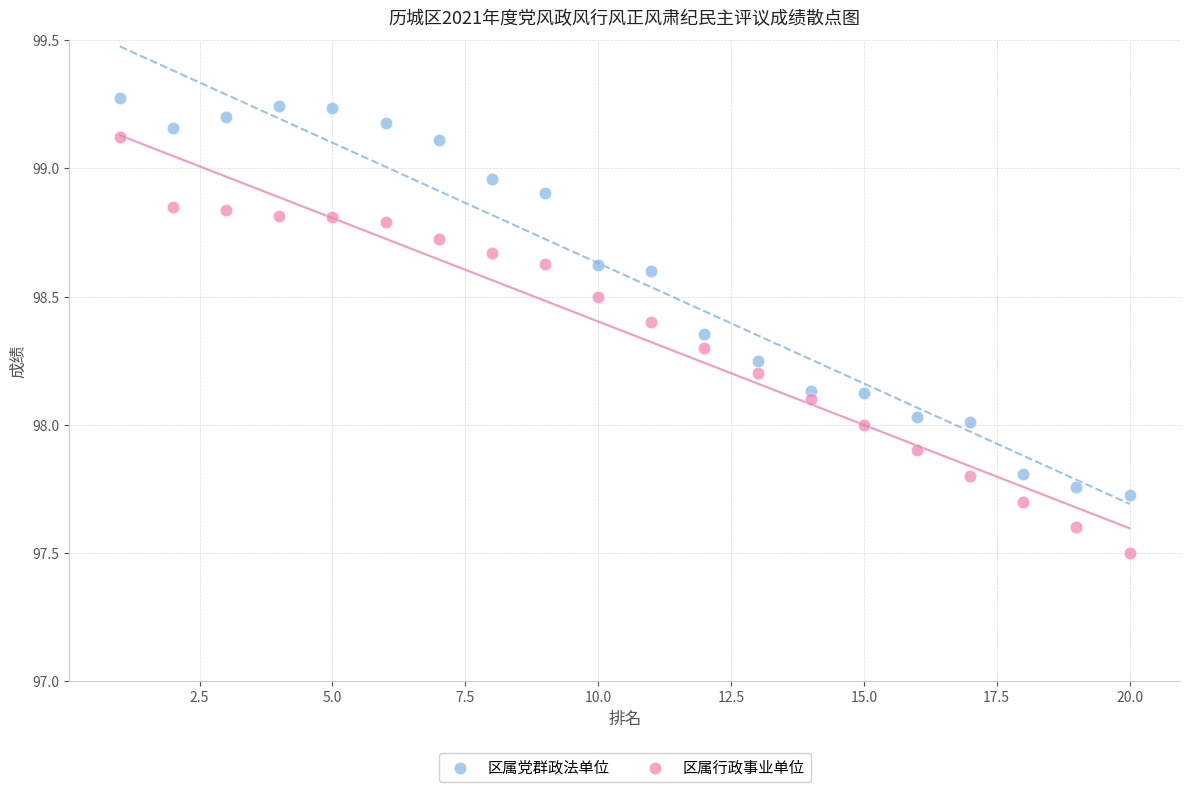

Across all data points, what is the range of X values (max minus min)?

19.0